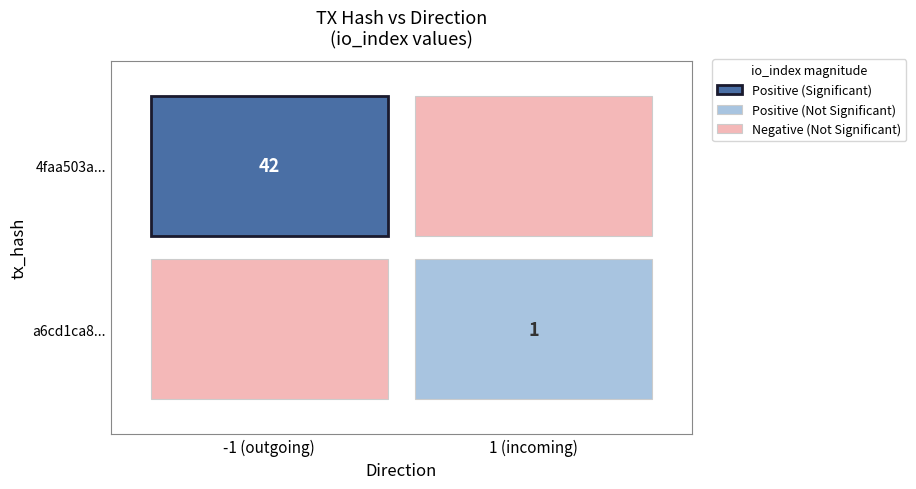

What is the sum of the 4faa503ab310bbd40535ab8deae30a2eff0f4f9 values at direction and io_index?

41